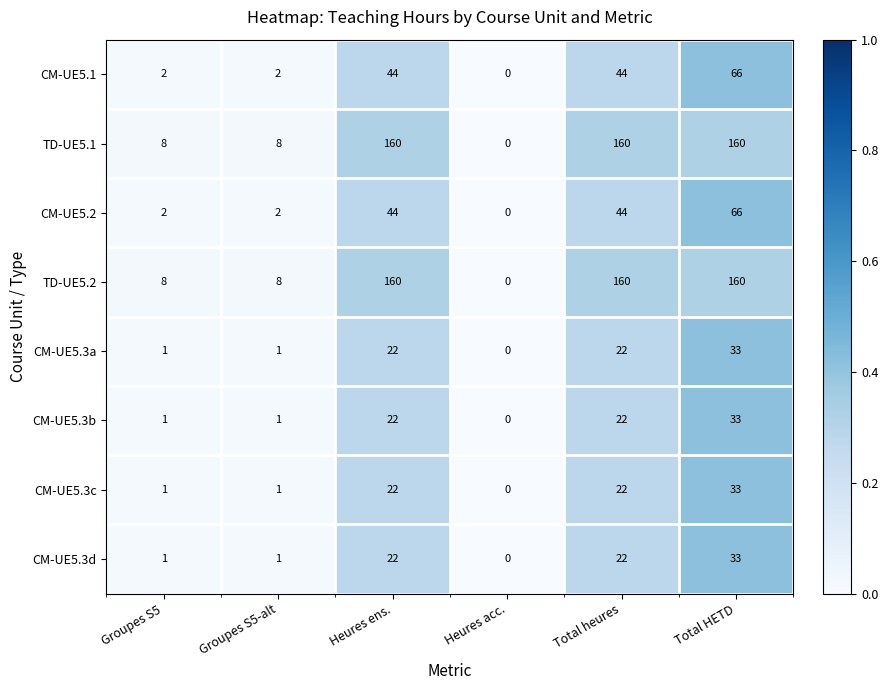

Read the CM-UE5.3c value at Total HETD.

33